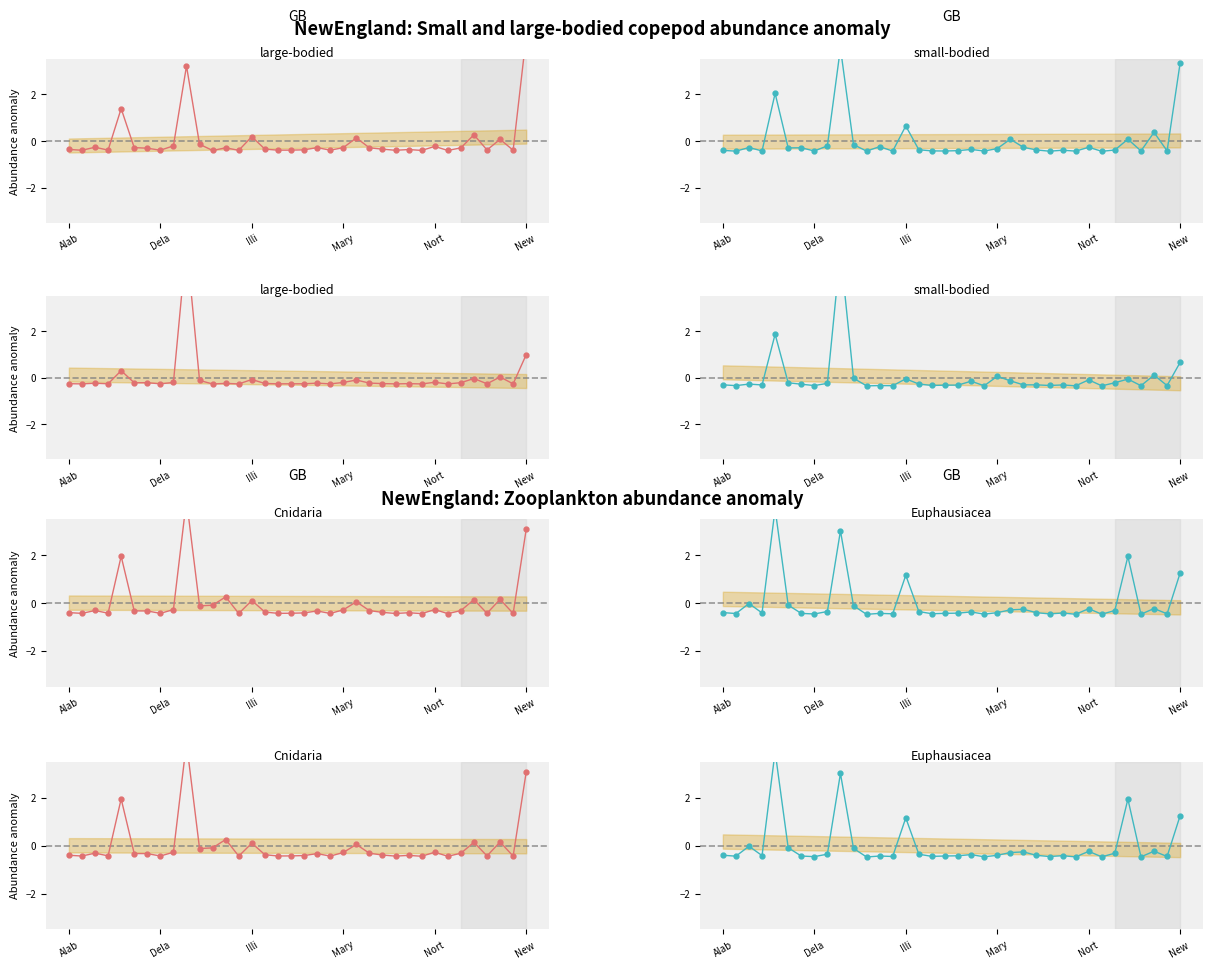

True or false: South America has a value of -0.4 at Alab.

False